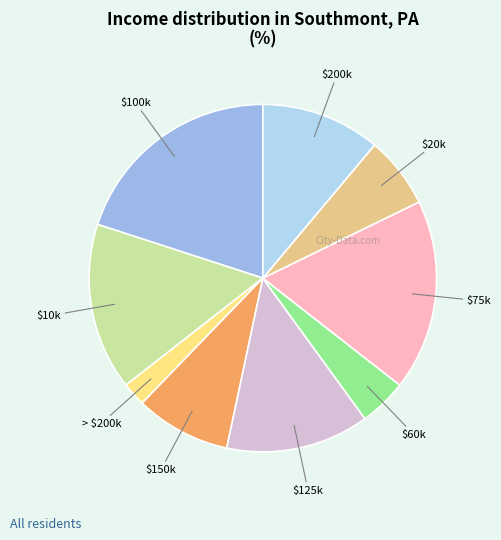

To the nearest percent, what is the average slice percentage?

11%